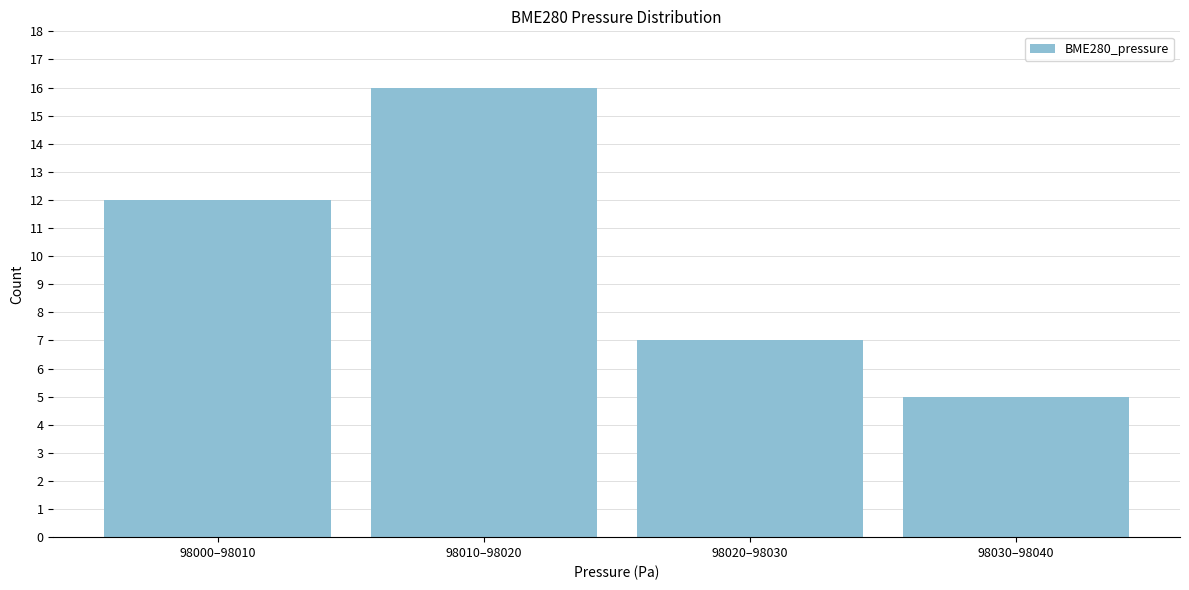

Reading left to right, transcribe all the data shown in this chart.

12	16	7	5